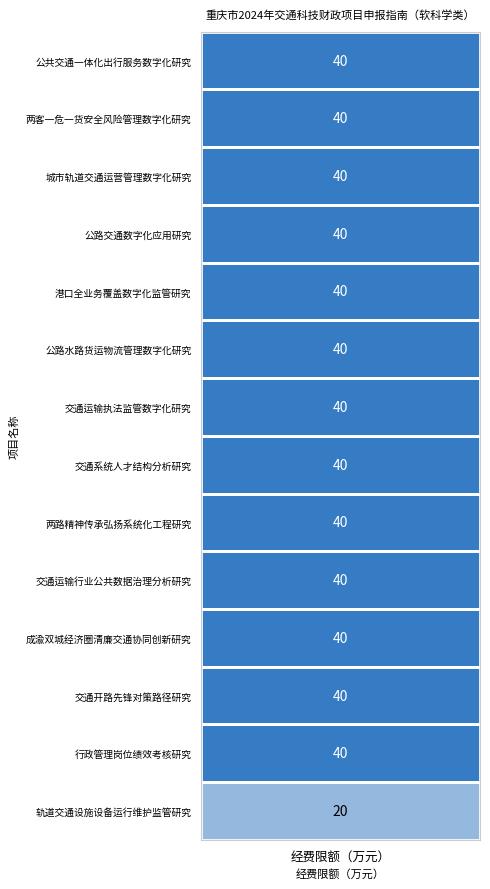

Reading left to right, transcribe all the data shown in this chart.

项目编号: 1	2	3	4	5	6	7	8	9	10	11	12	13	14
经费限额（万元）: 40	40	40	40	40	40	40	40	40	40	40	40	40	20